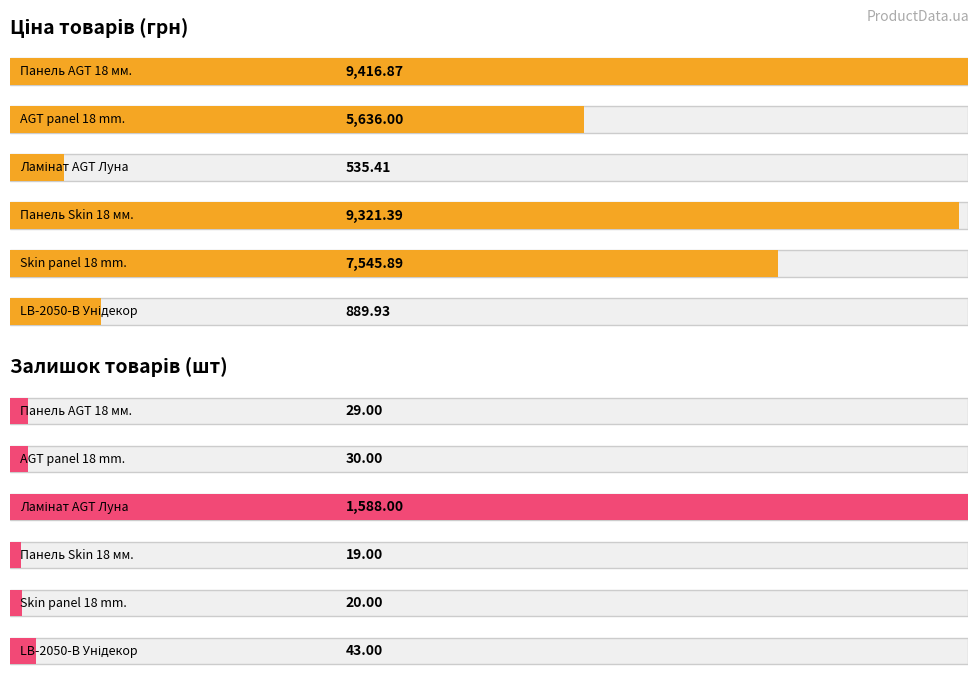

At which label does Залишок first exceed 20?

Панель AGT 18 мм.